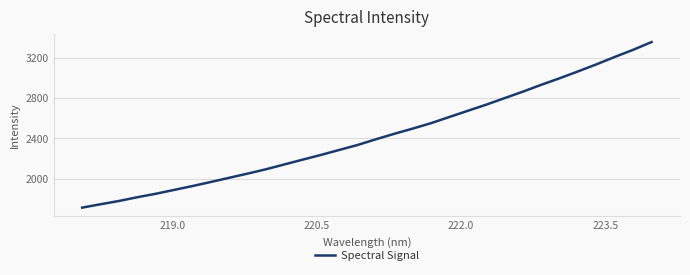

What is the greatest value displayed?

3357.0